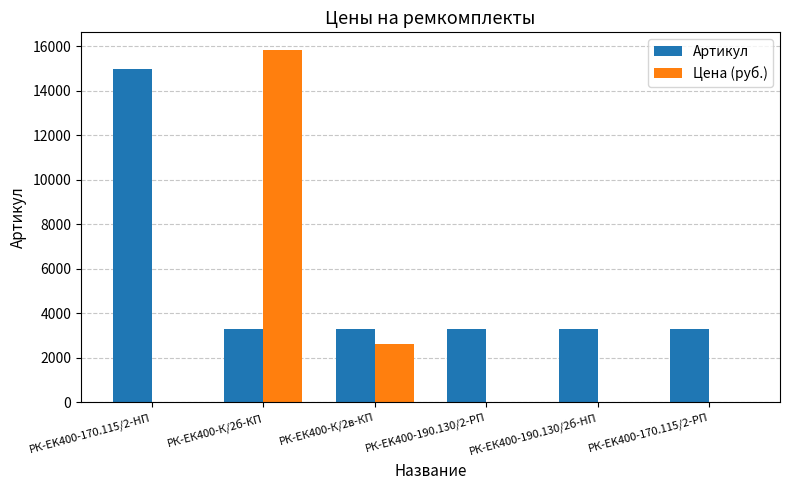

At which label is Цена (руб.) closest to 7920?

РК-ЕК400-К/2в-КП